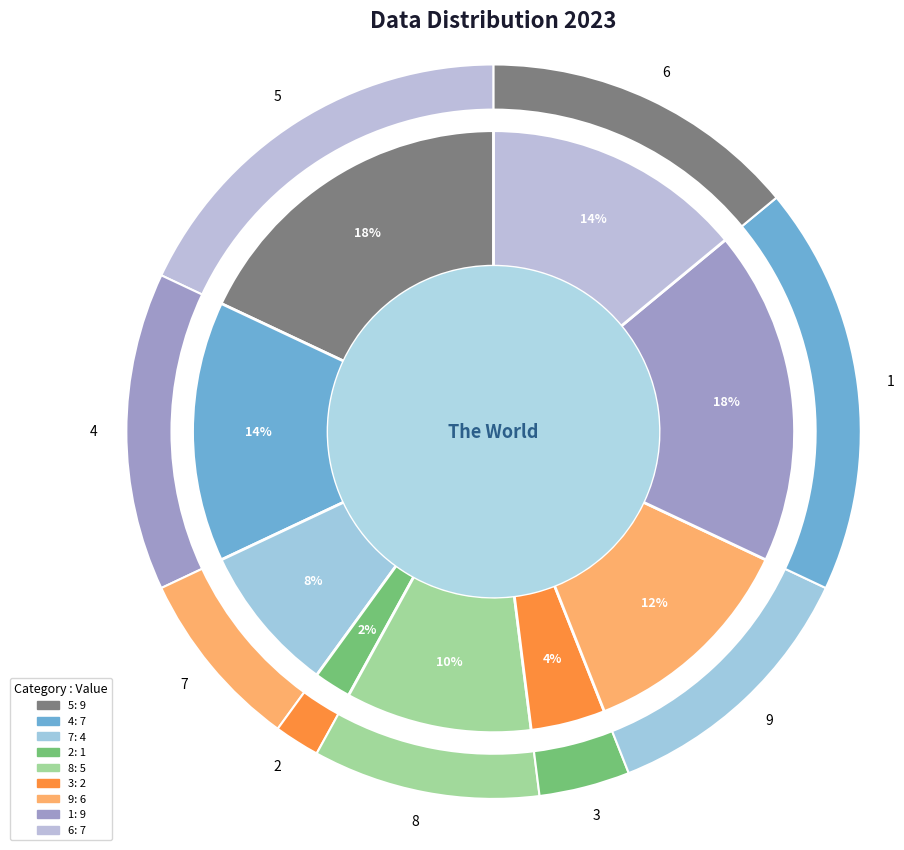

Which slice is the smallest?

2